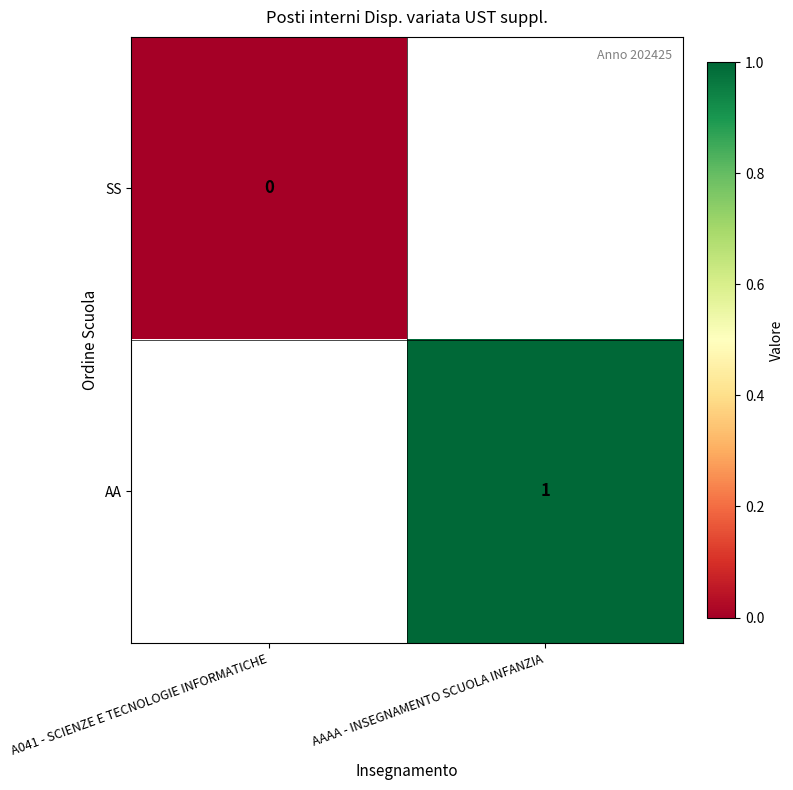

True or false: AA has a value of 1 at AAAA - INSEGNAMENTO SCUOLA INFANZIA.

True